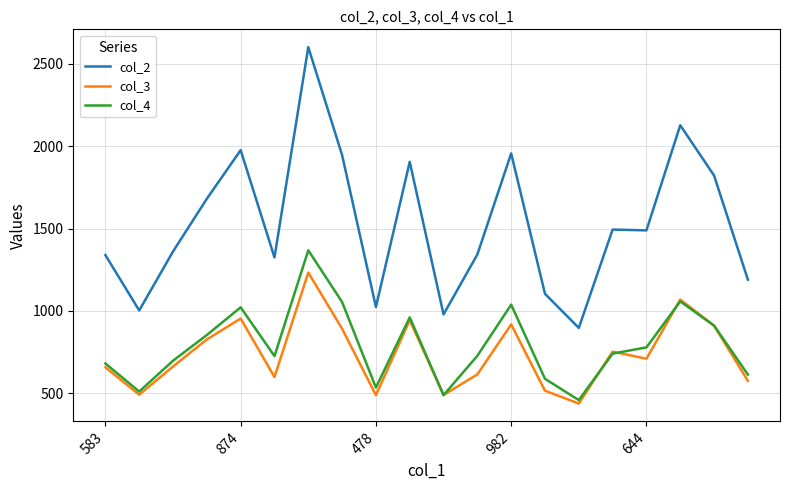

Rank the series by their maximum value, from lowest to highest.

col_3, col_4, col_2